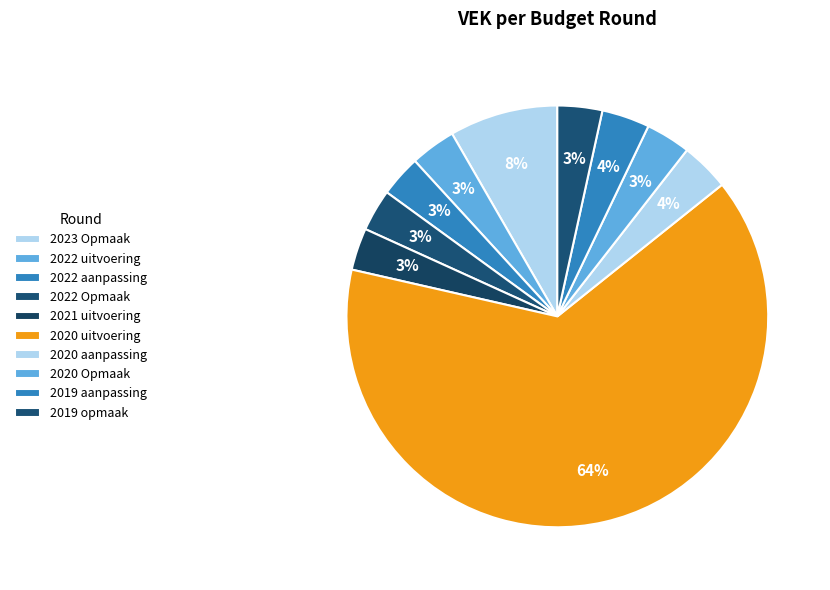

How many segments does this pie chart have?

10